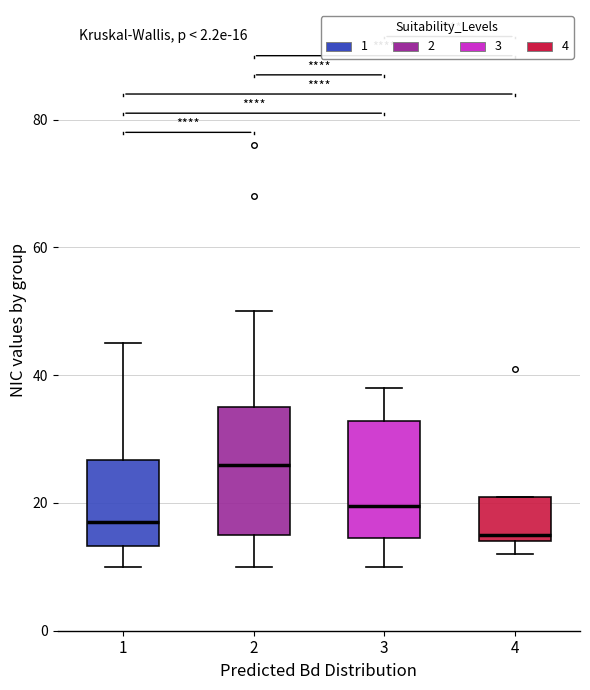

Which box has the highest median line?

2